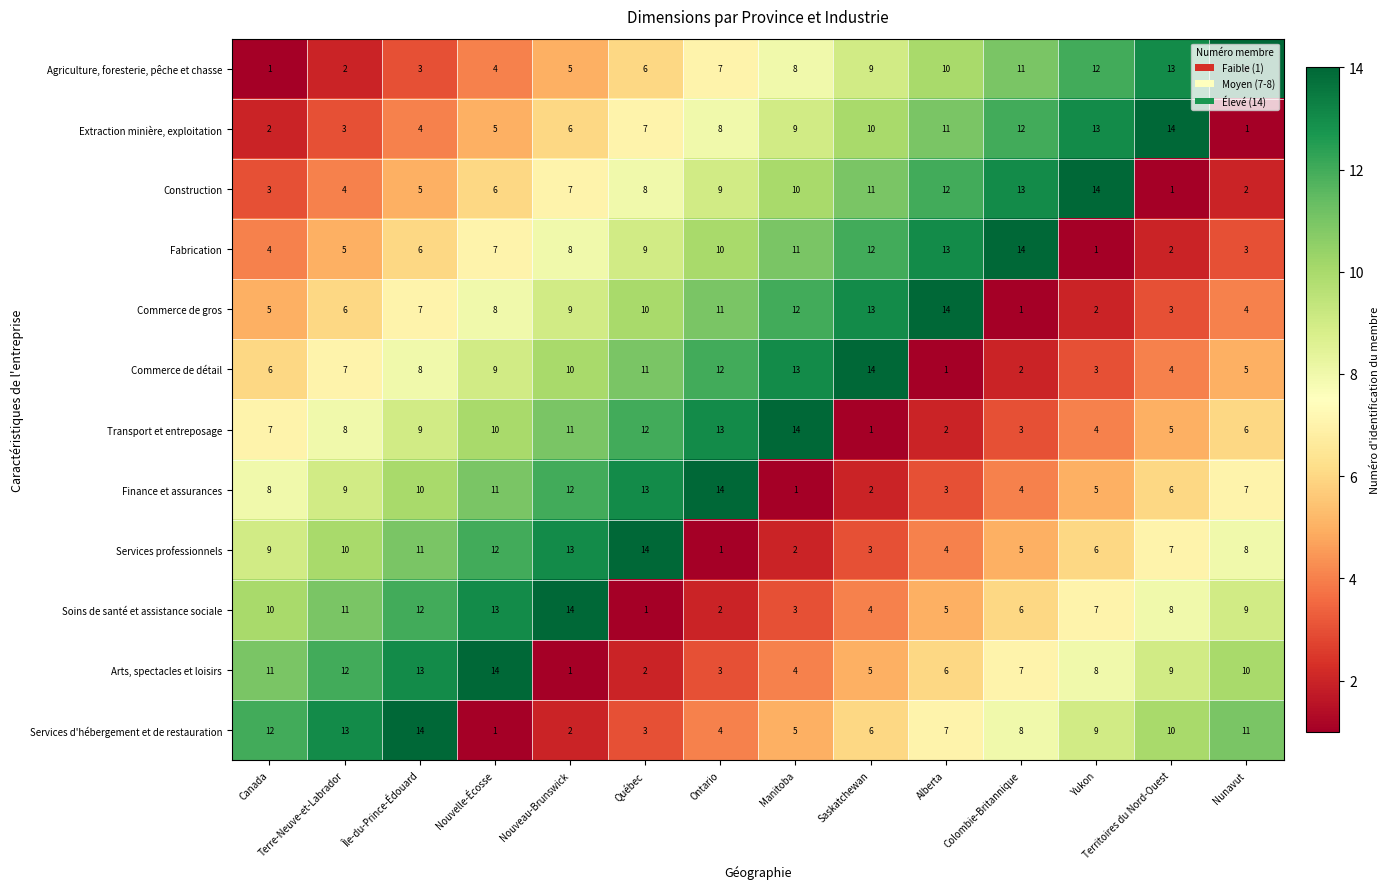

What is the difference between the maximum and minimum values in the Soins de santé et assistance sociale series?

13